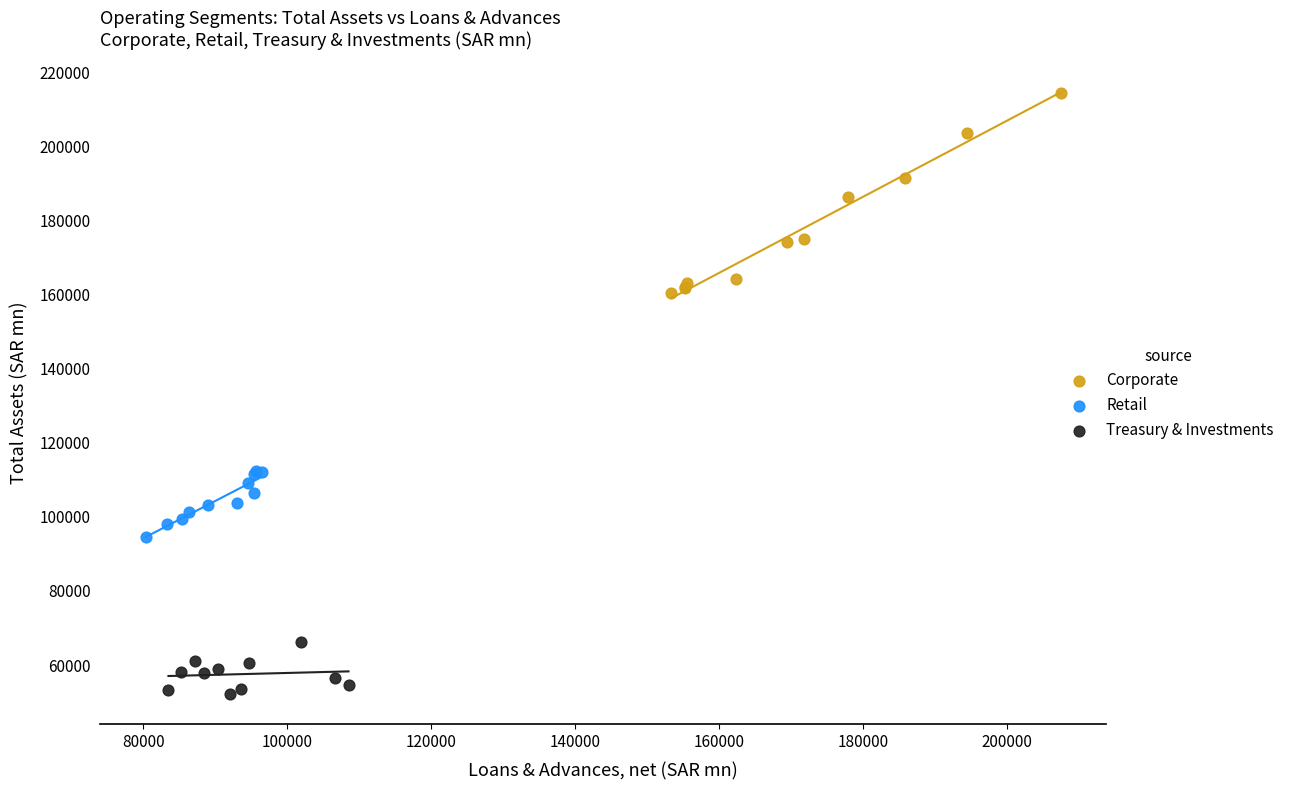

Which series has the widest spread of Y values?

Corporate